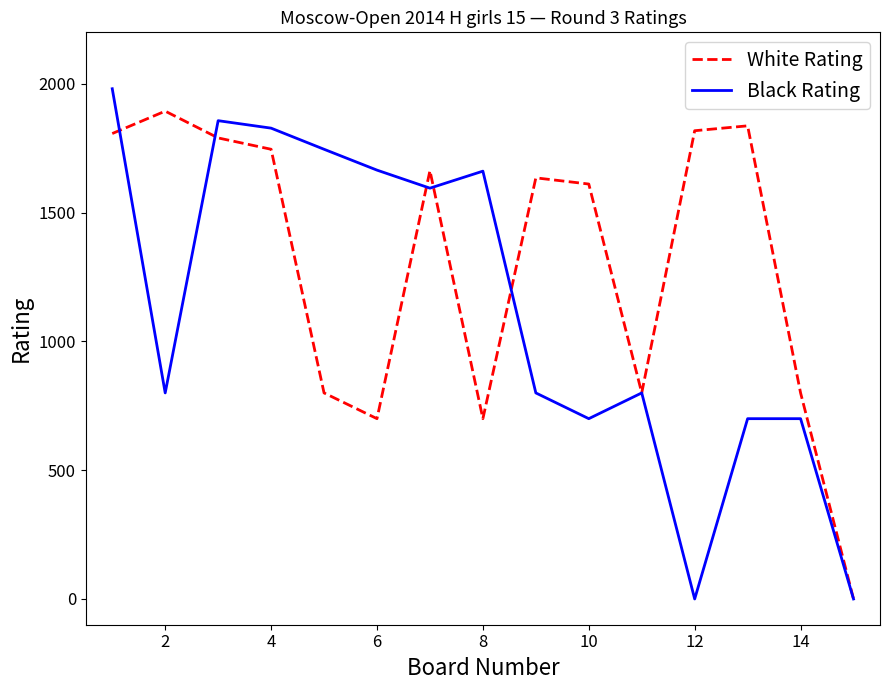

What is the maximum value for Black Rating?

1981